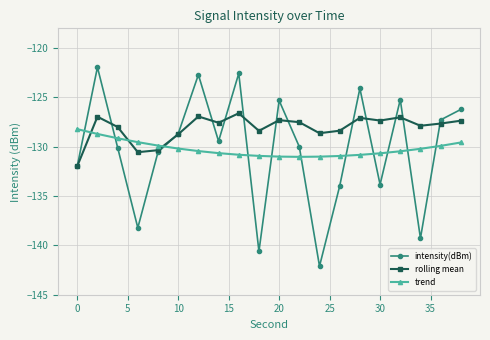

What is the greatest value displayed?

-121.9